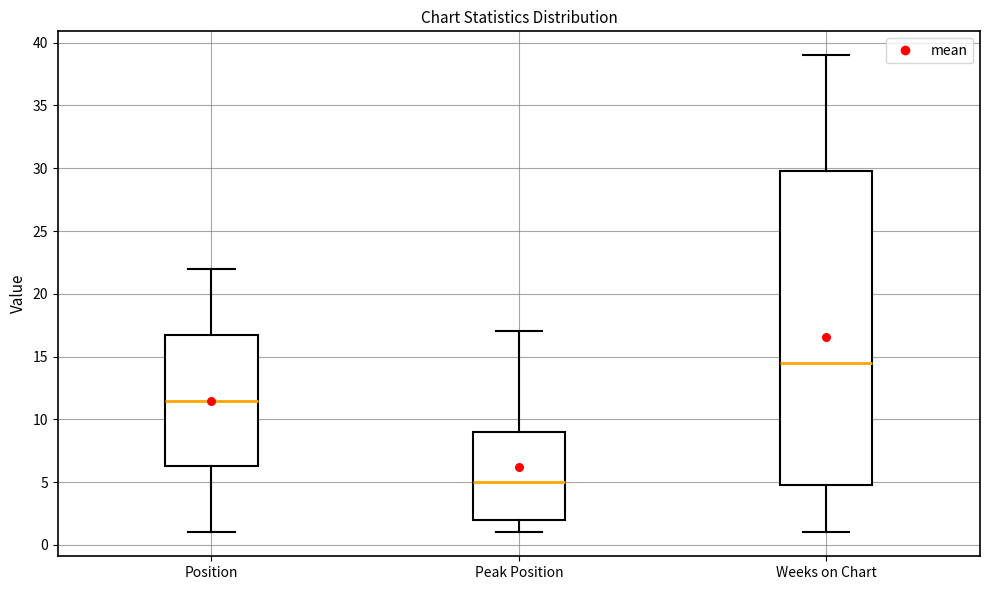

Where does the upper whisker of the box for Peak Position end on the y-axis? The values are not printed on the chart, so give them approximately, as read against the axis.

17.0